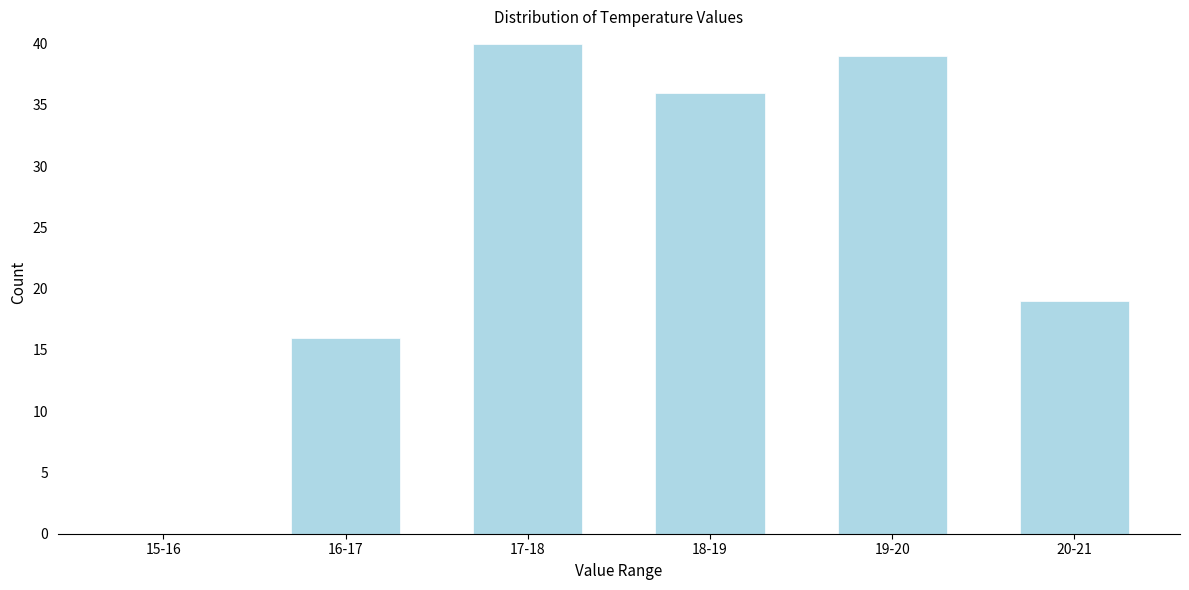

Reading left to right, extract all data points from this chart.

15-16=0	16-17=16	17-18=40	18-19=36	19-20=39	20-21=19